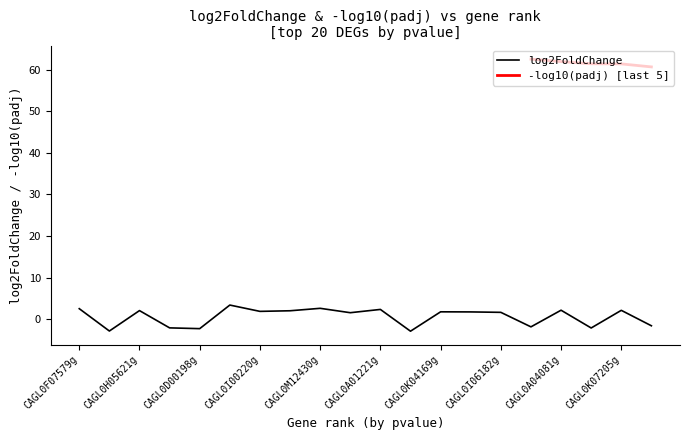

What is the difference between the values at CAGL0K07205g and CAGL0E03916g?

4.2